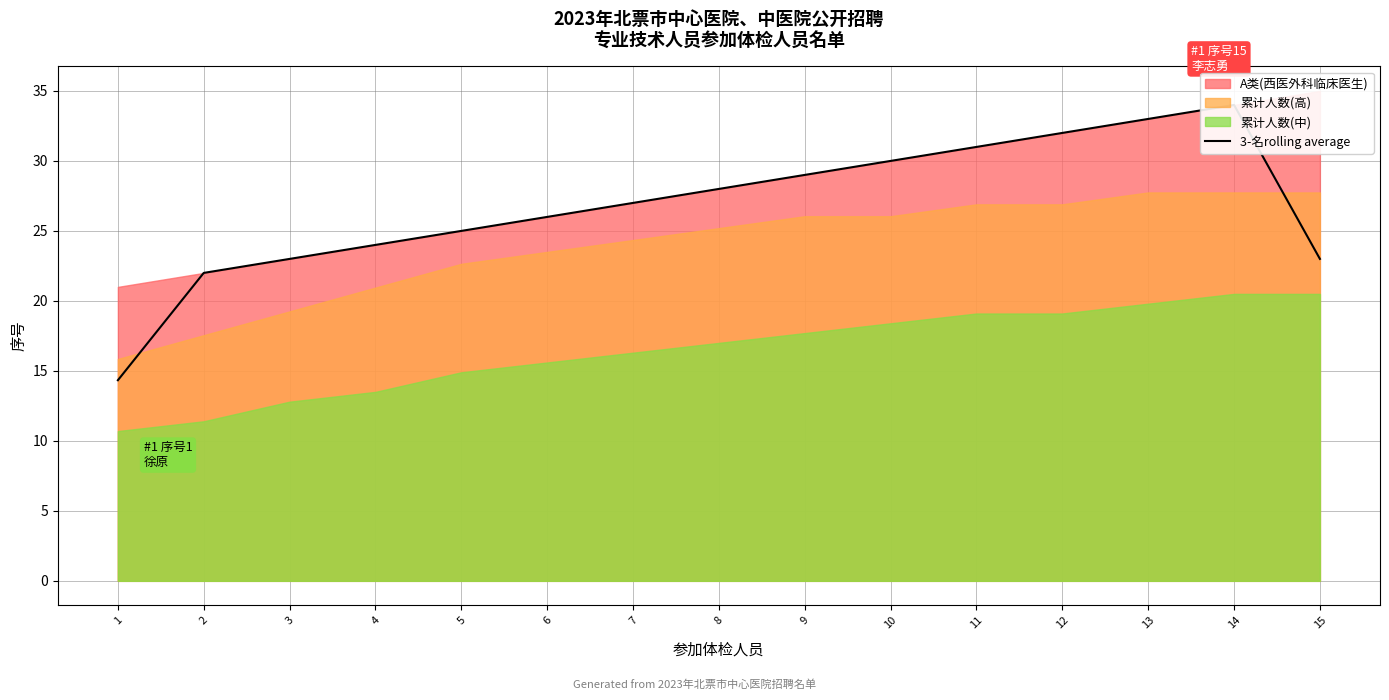

Where is the first local maximum?

14